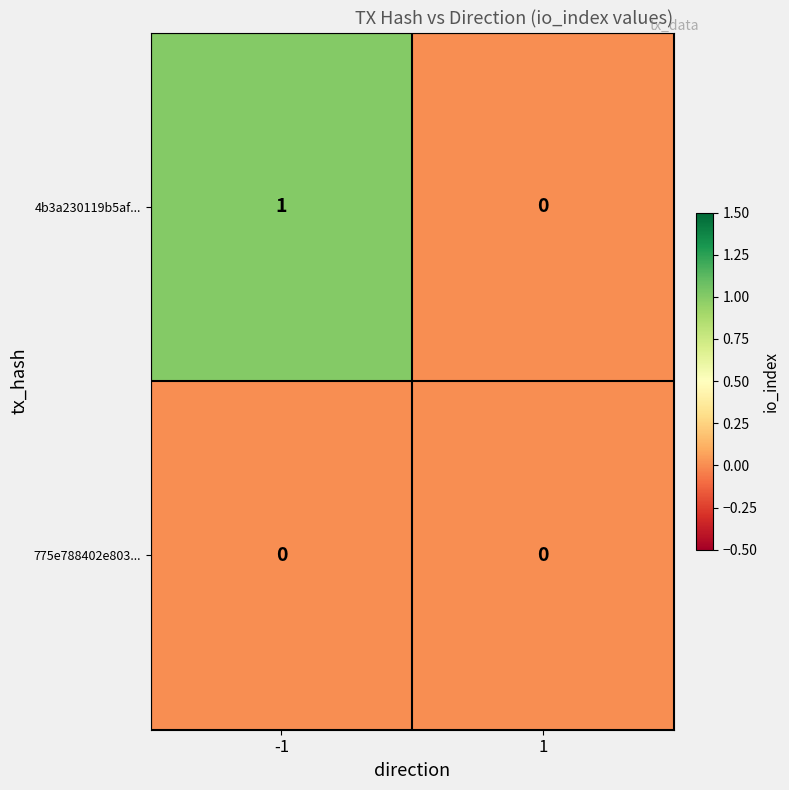

Which series has the largest total across all categories?

4b3a230119b5af...